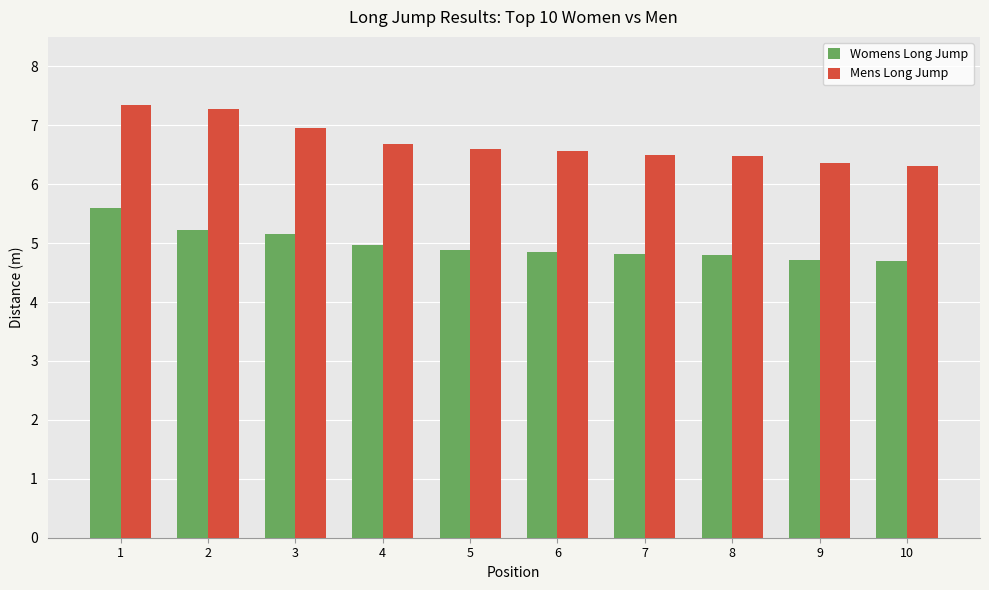

What is the value of the Womens Long Jump bar at the 9th from the left?

4.7